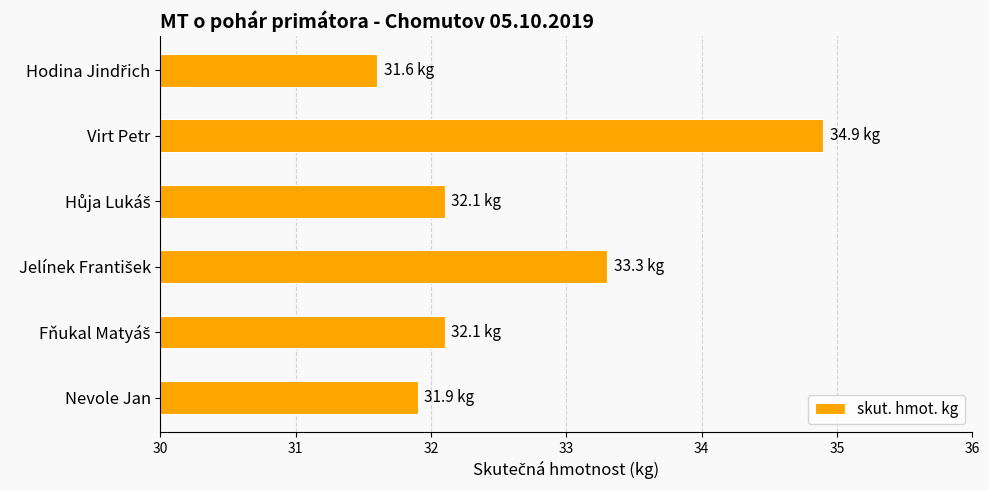

What is the difference between the second highest and second lowest values?

1.4